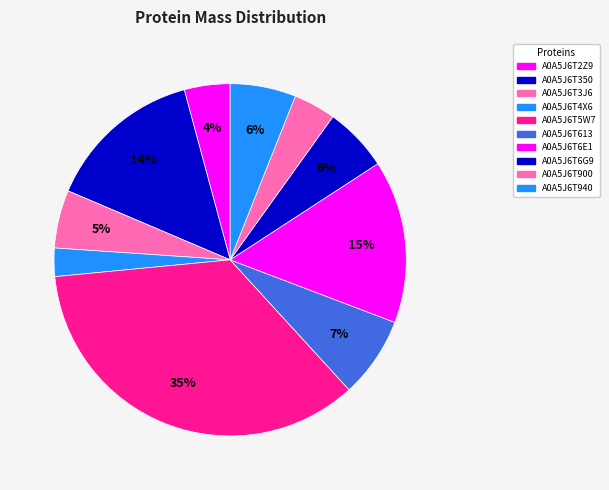

To the nearest percent, what portion does A0A5J6T2Z9 represent?

4%